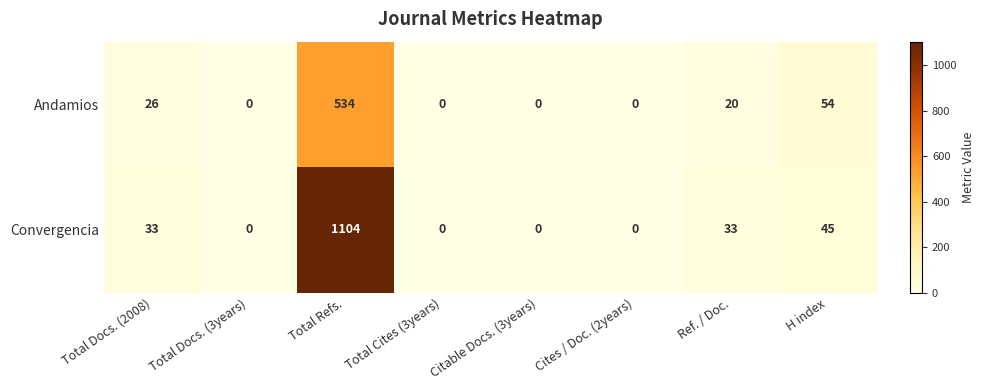

What is the difference between the highest and lowest values at Total Docs. (2008)?

7